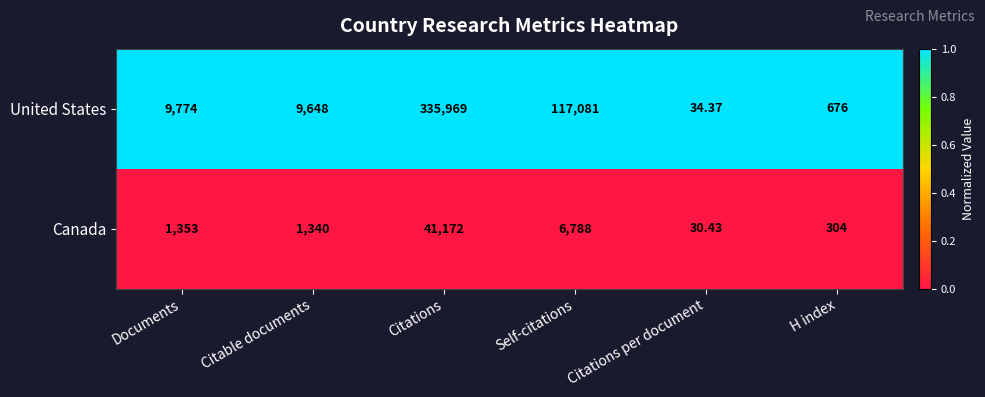

Rank the series by their maximum value, from highest to lowest.

United States, Canada